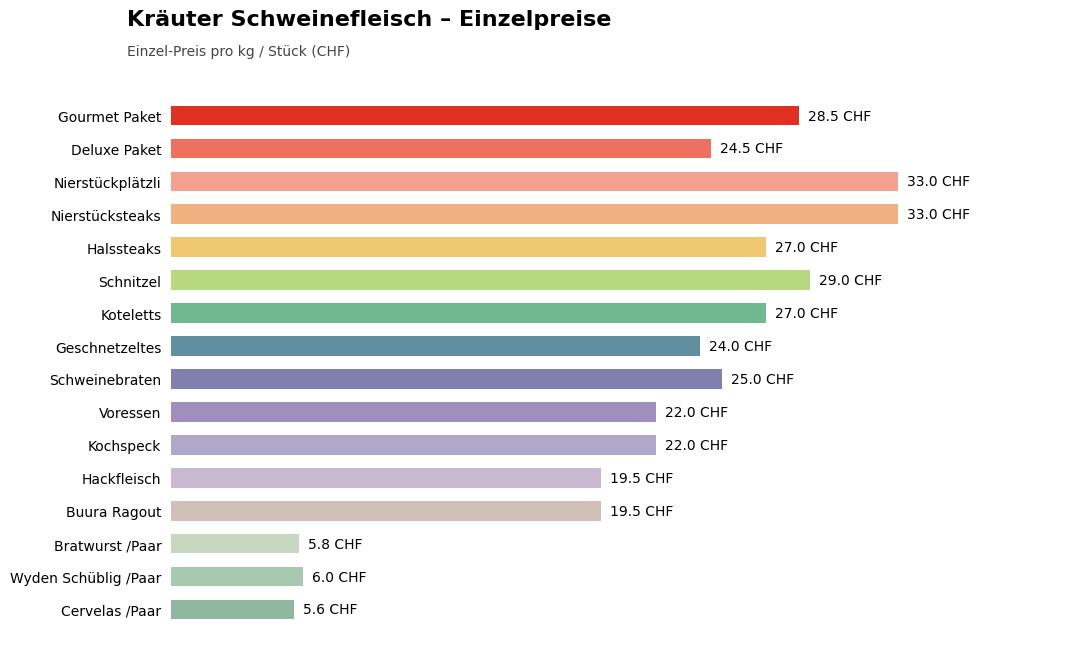

Are the bars horizontal?

Yes